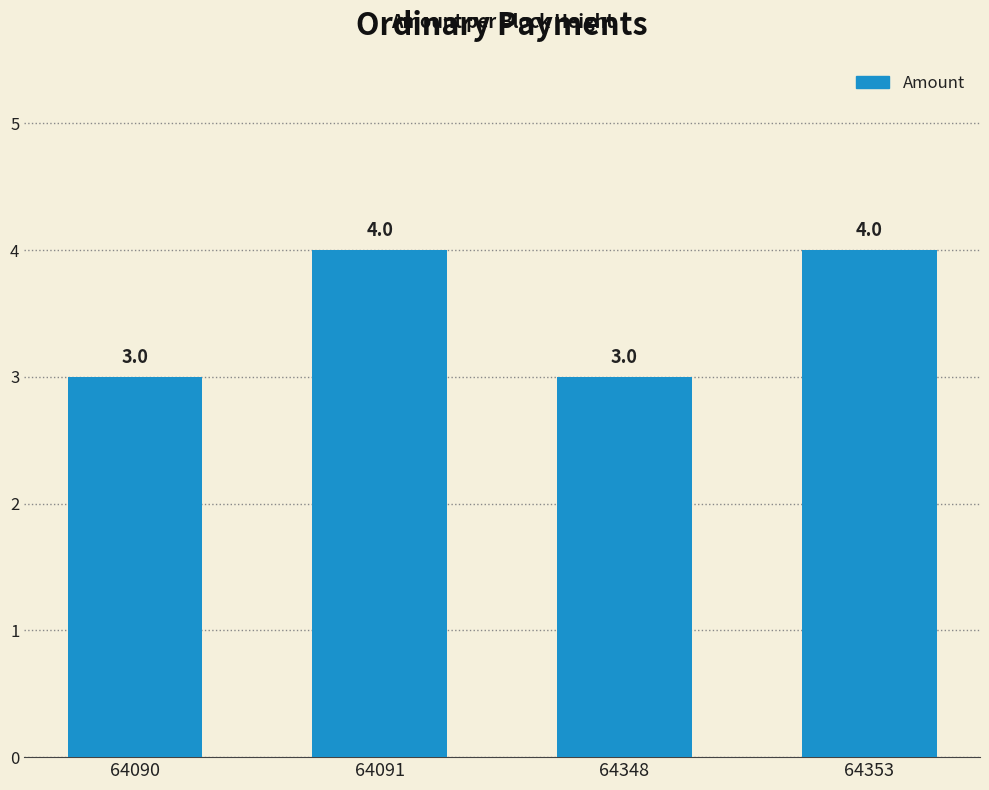

Is it true that the value at 64353 is 4?

True